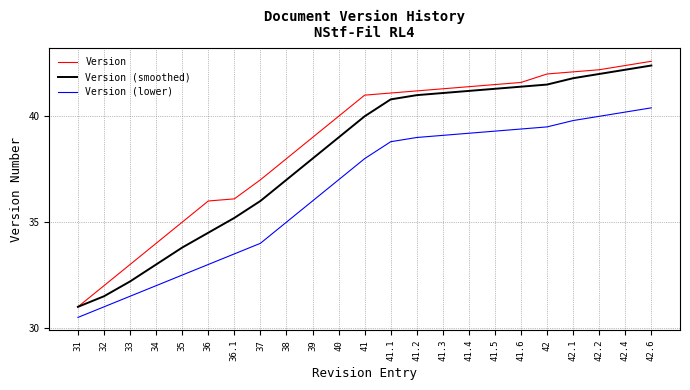

Which series has the widest spread of values?

Version